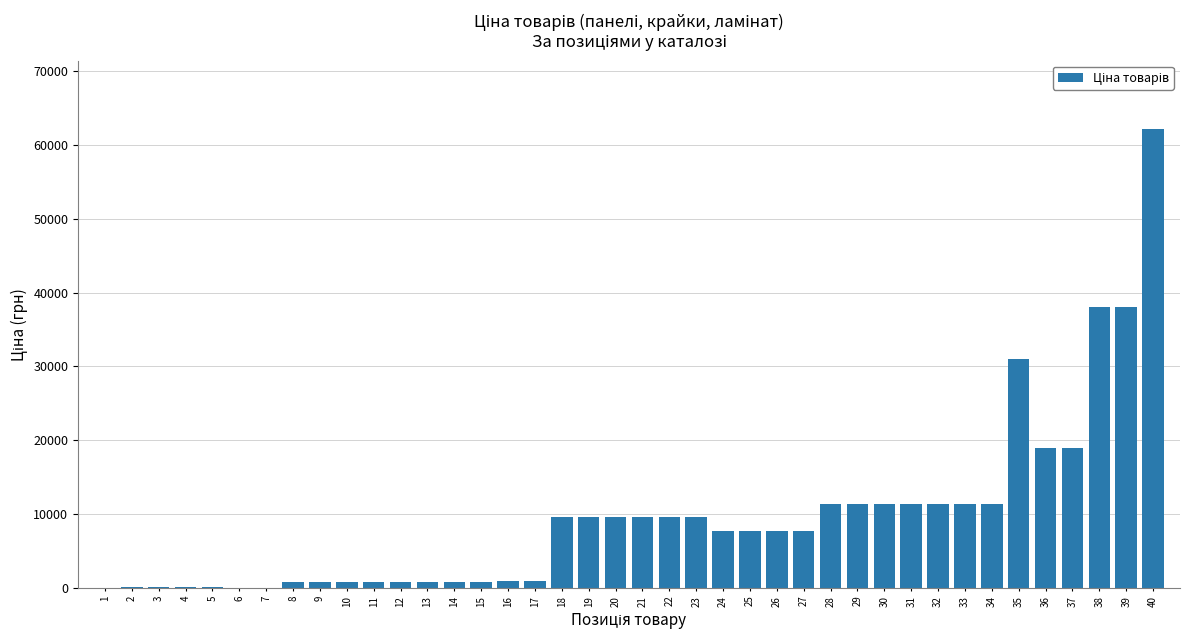

What is the sum of all values?

384051.5